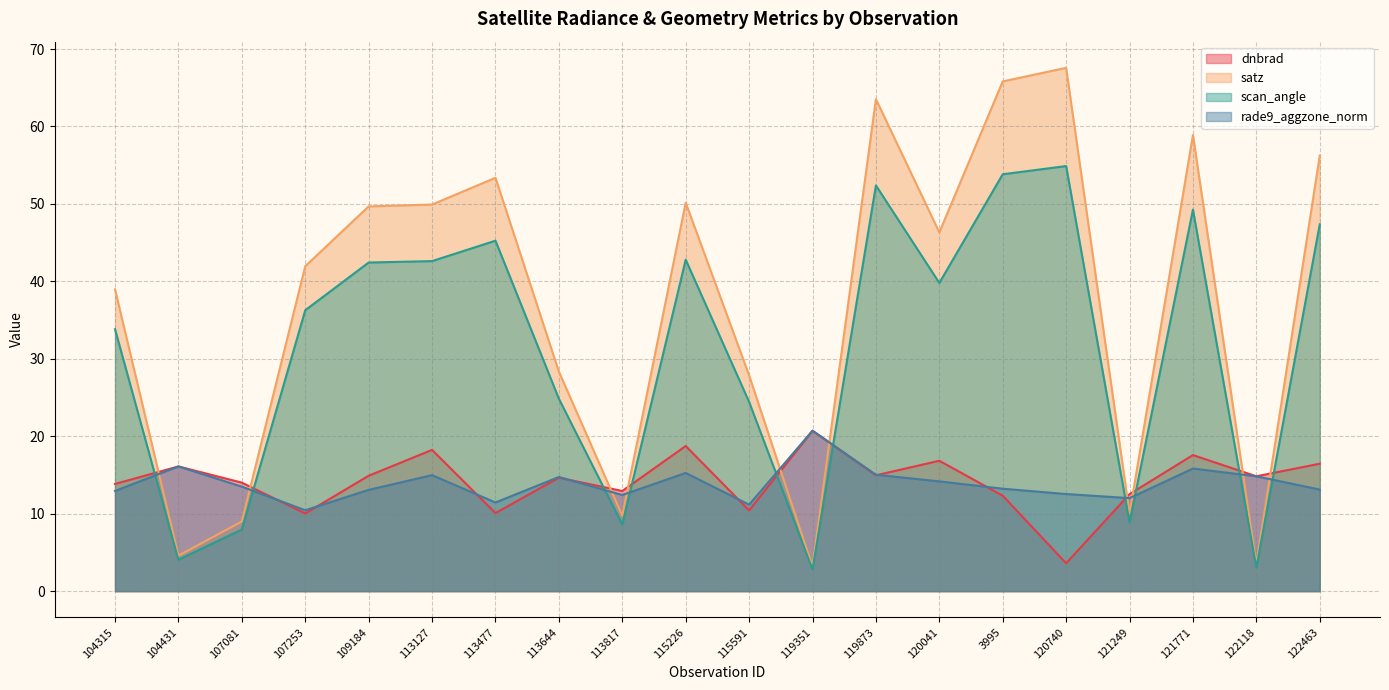

True or false: satz has a value of 4.6 at 104431.

True